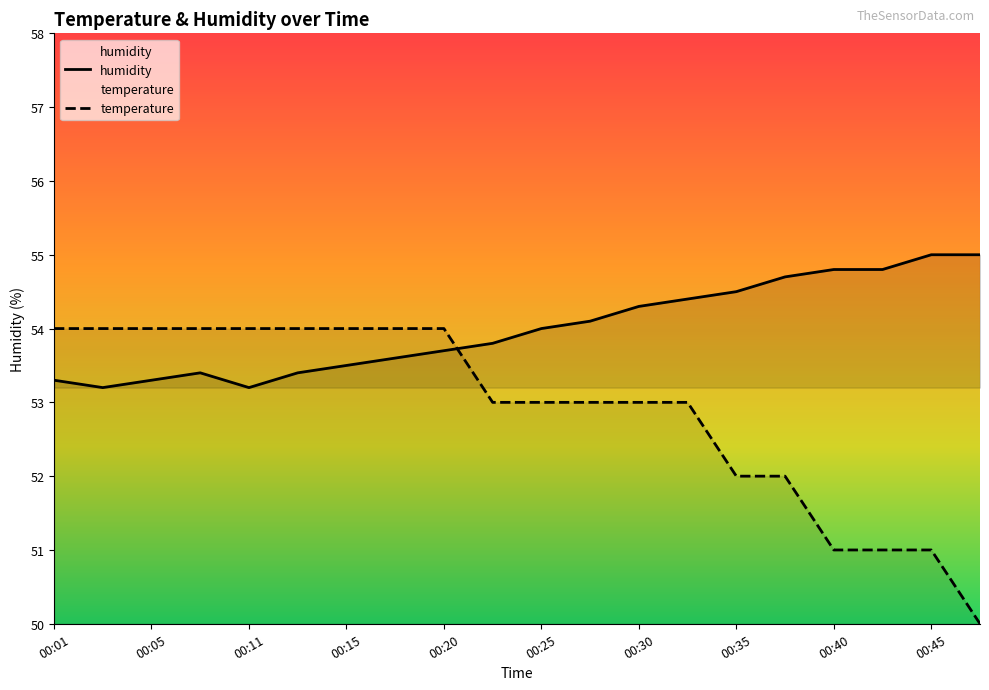

The value of humidity at 00:20 is 53.7. True or false?

True